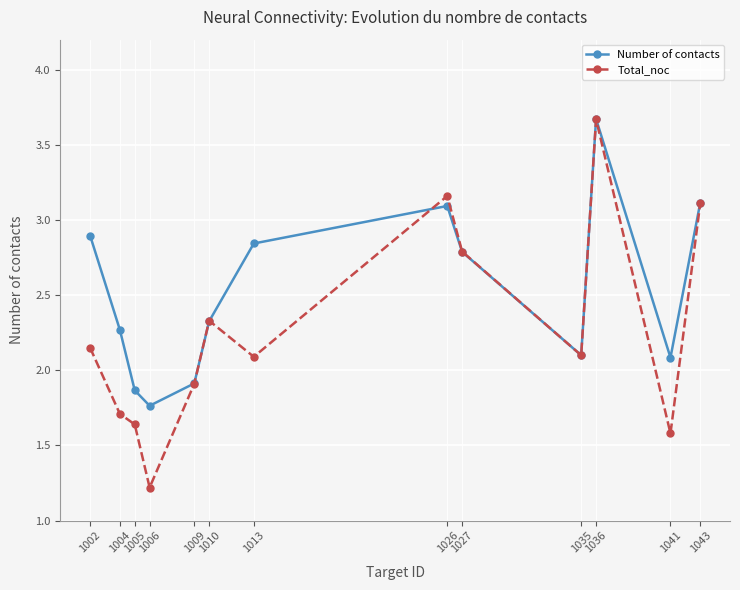

What is the sum of the Number of contacts values at 1035 and 1027?

4.9